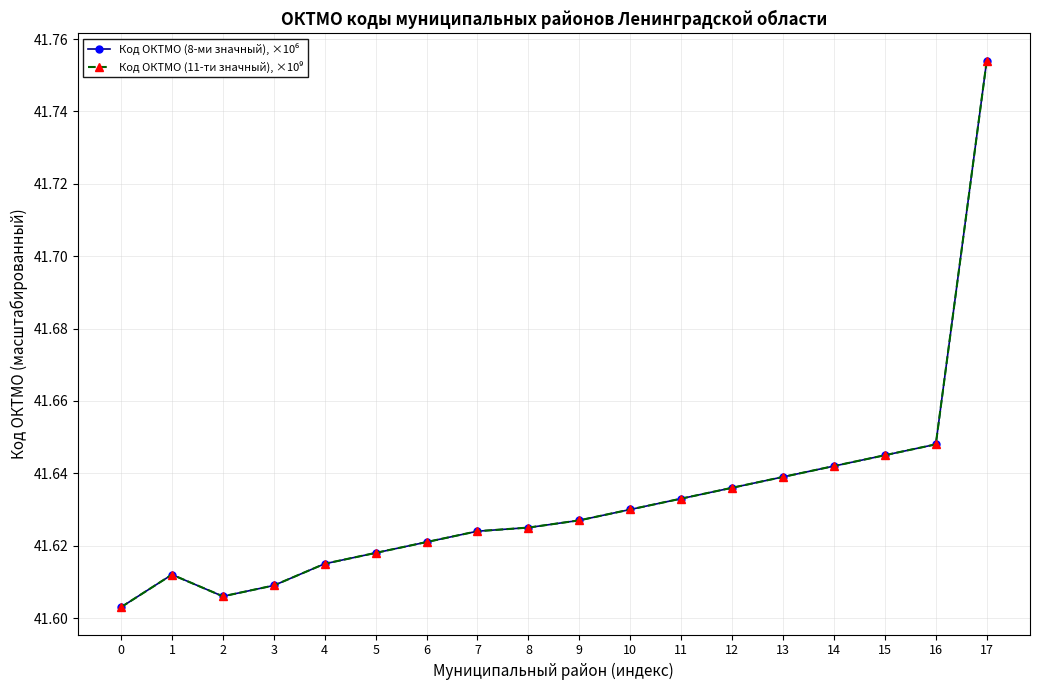

Is this an area chart (filled region under the line)?

No